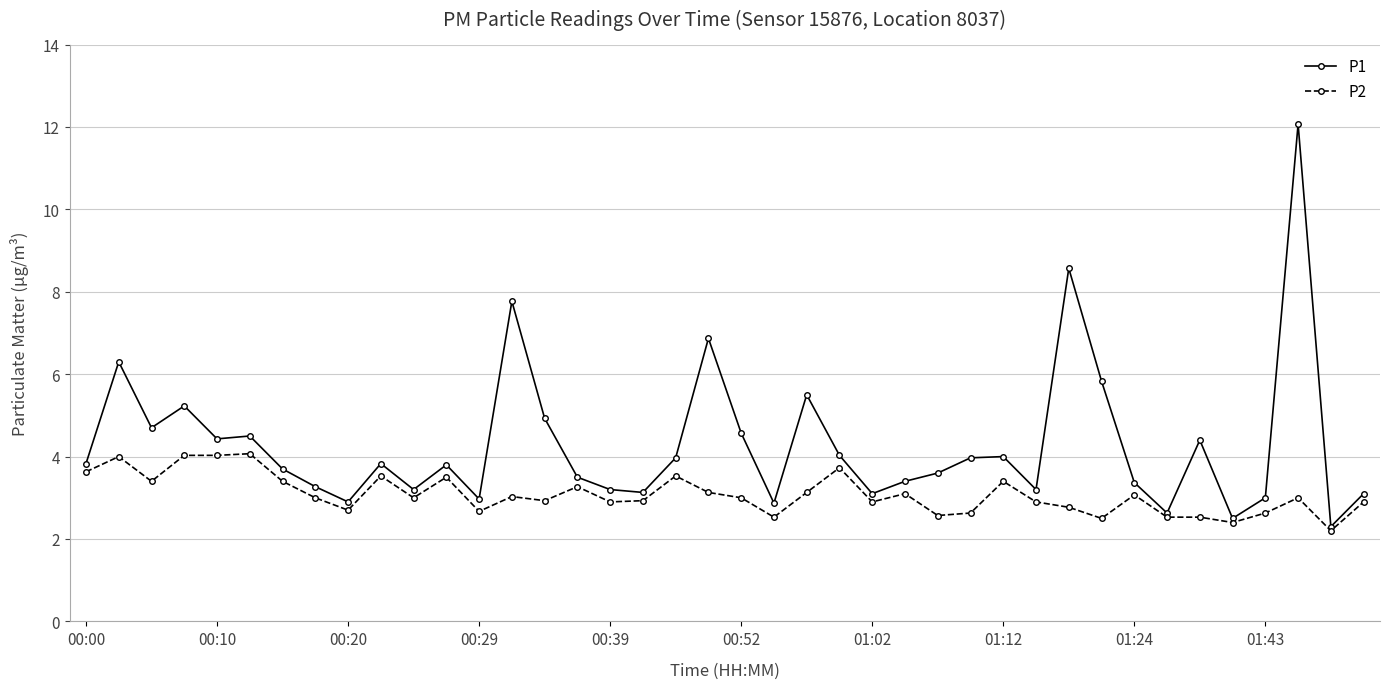

Rank the series by their average value, from lowest to highest.

P2, P1